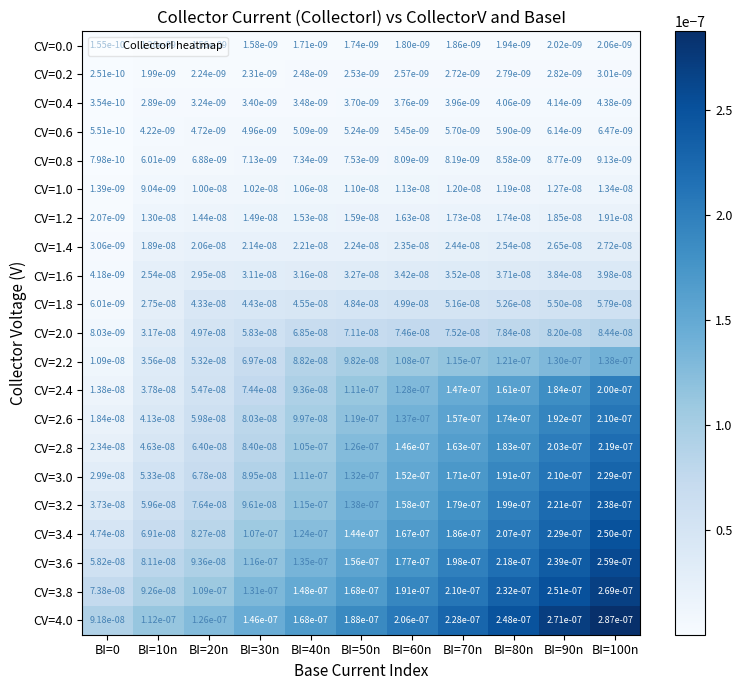

At how many categories does at least one series exceed 0?

11